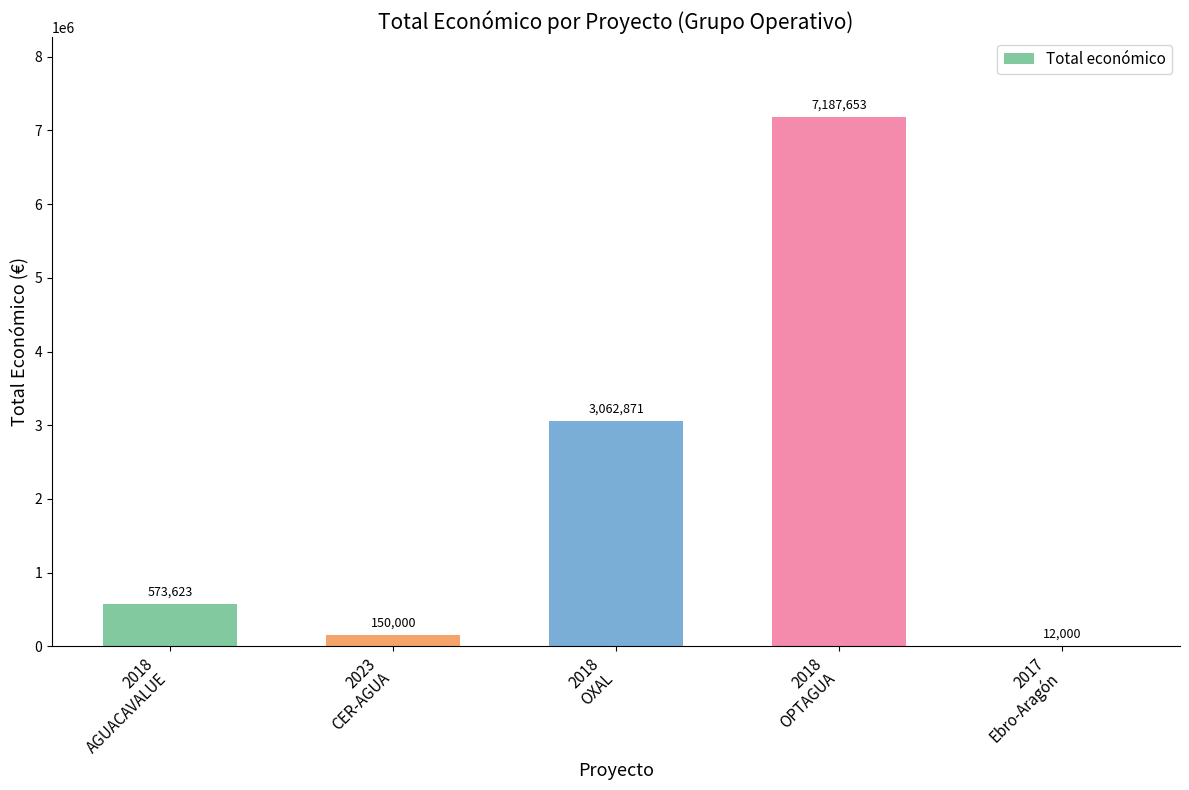

What is the sum of all values?

10986147